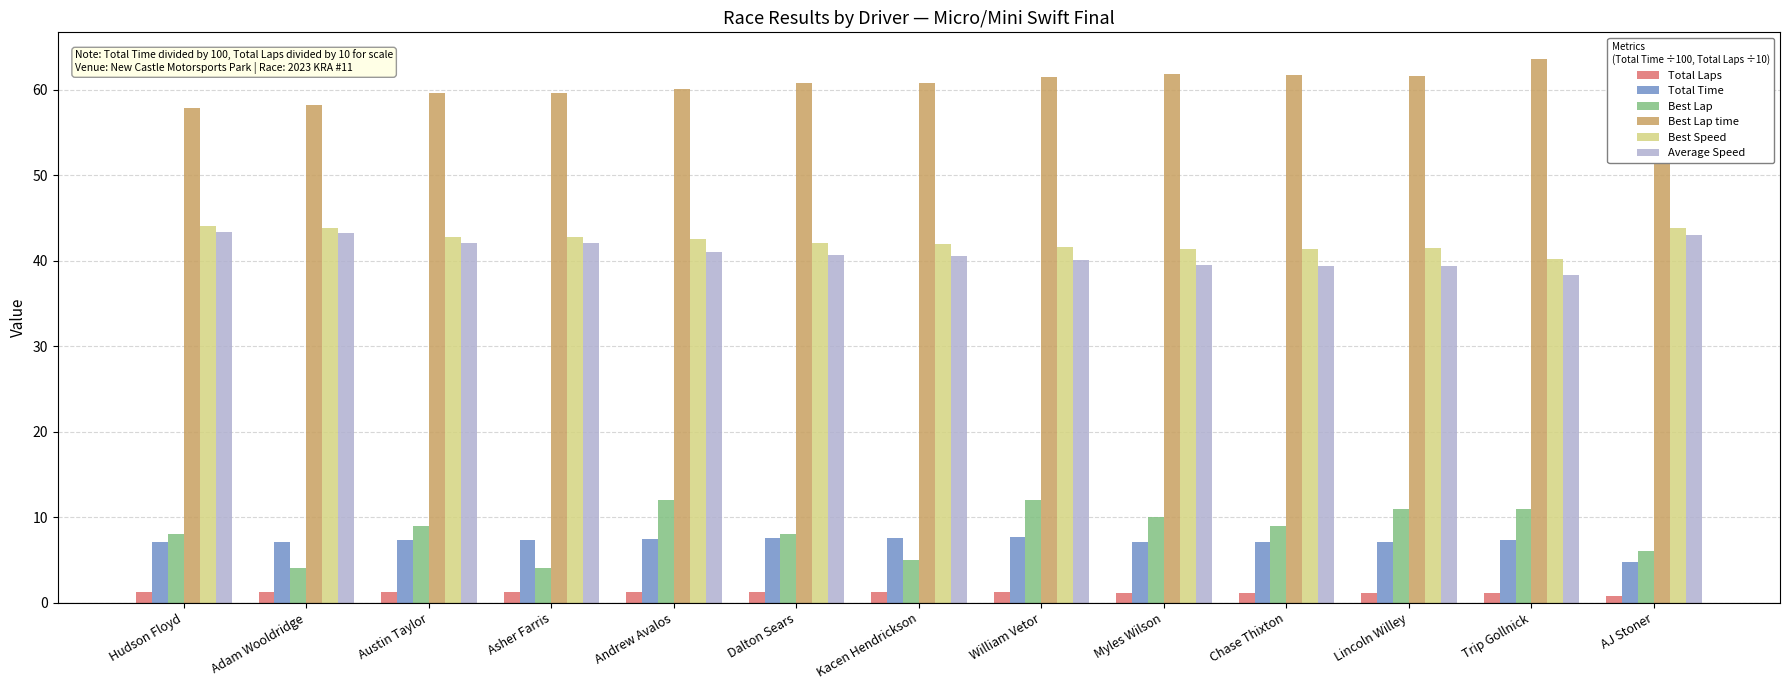

What is the label of the 10th bar from the left?

Chase Thixton